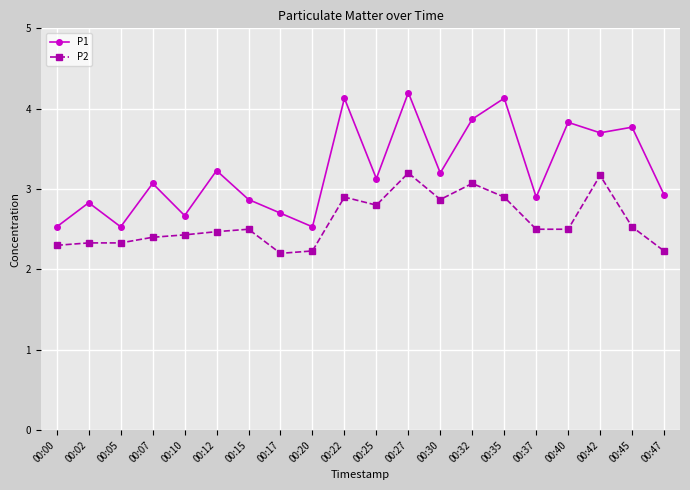

What is the difference between the maximum and minimum values in the P1 series?

1.7